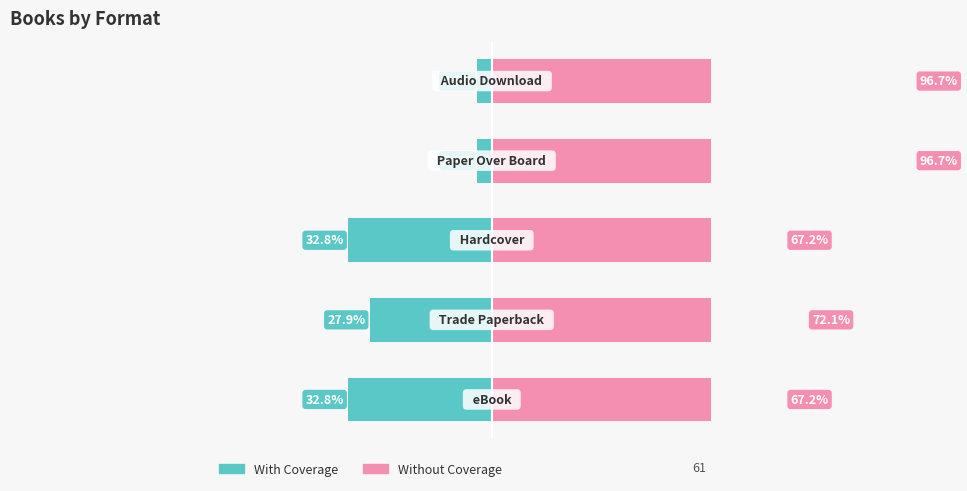

Which series has the largest total across all categories?

Without Coverage